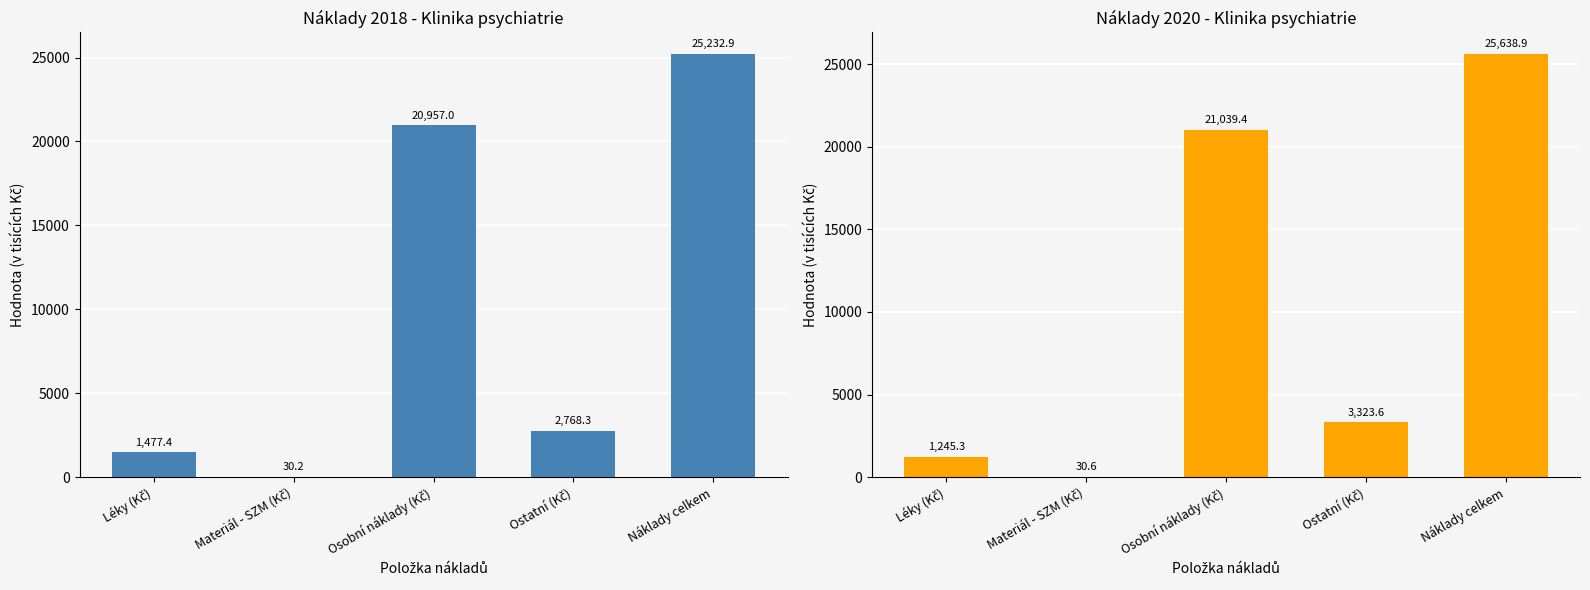

Are the bars horizontal?

No